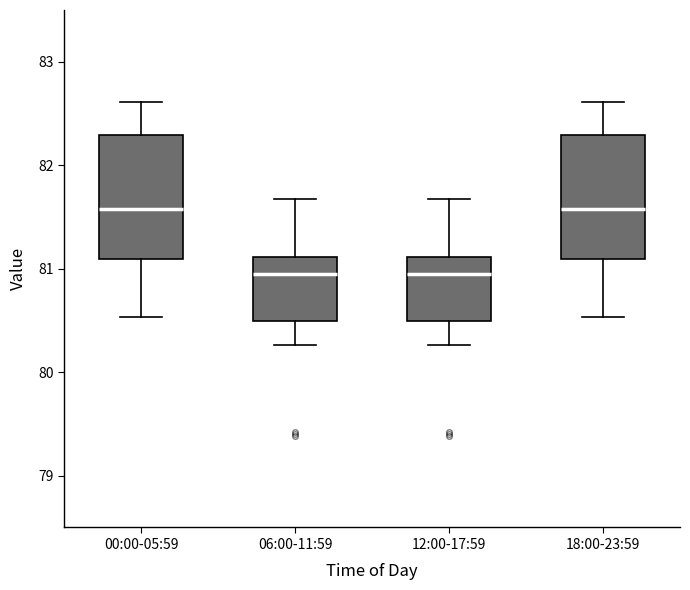

Where is the lower edge of the box for 00:00-05:59 on the y-axis? The values are not printed on the chart, so give them approximately, as read against the axis.

81.1